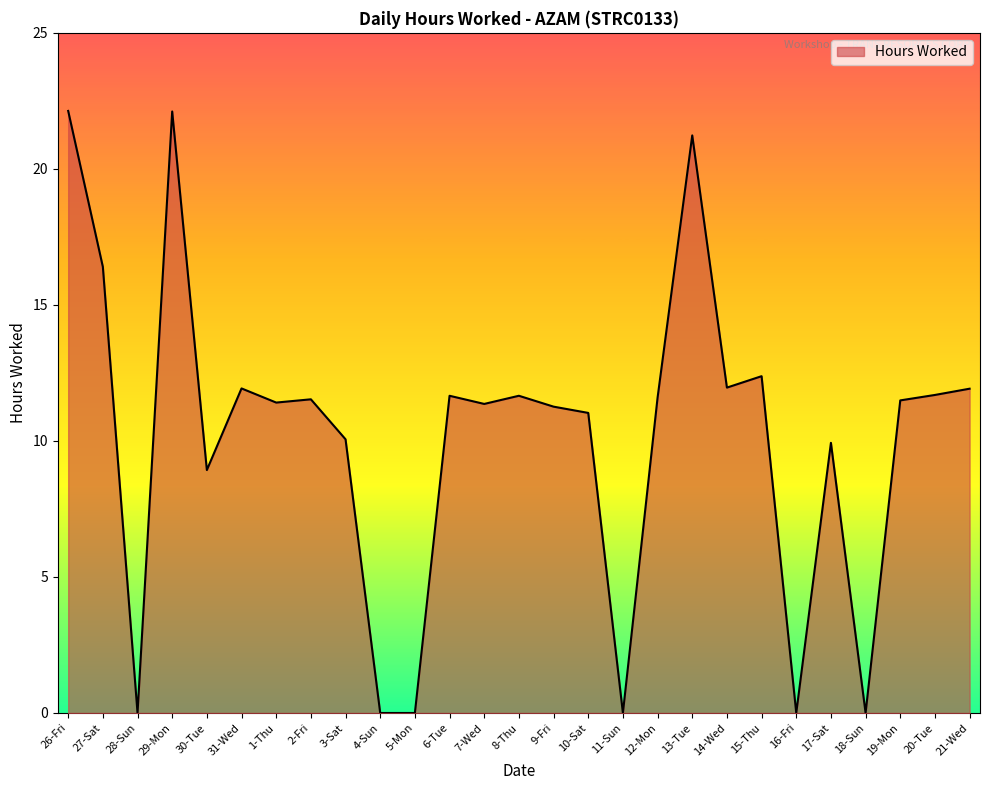

Approximately how many times larger is the value at 31-Wed compared to 19-Mon?

1.0